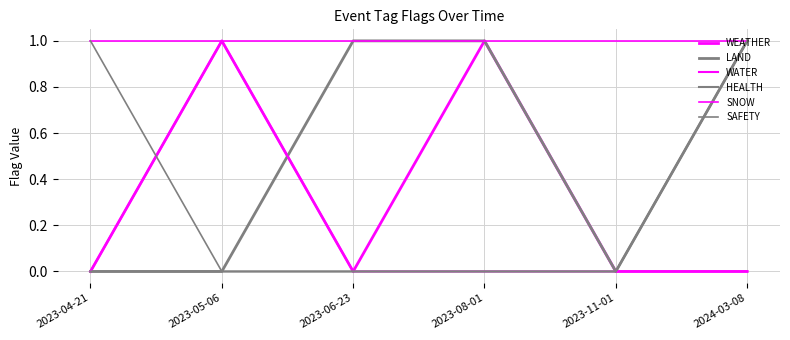

How many lines are shown in the chart?

6